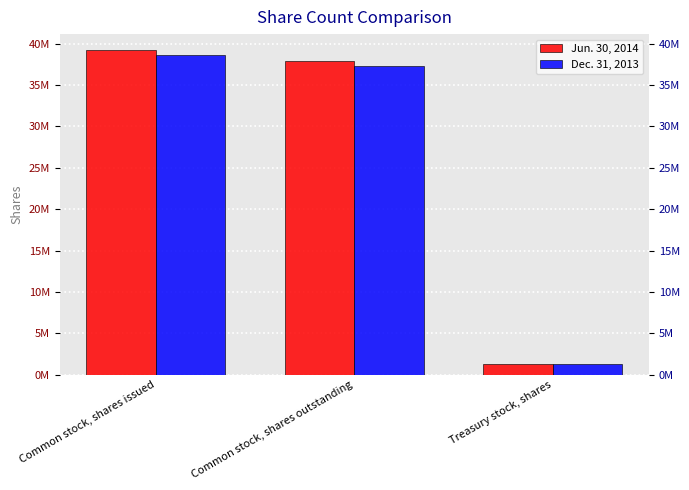

At which label is Jun. 30, 2014 closest to 20244500?

Common stock, shares outstanding